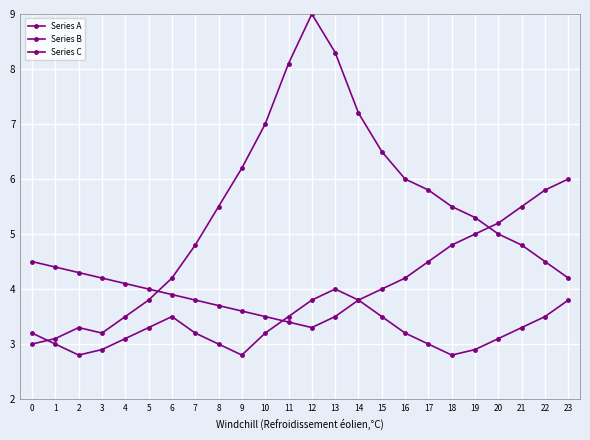

What is the spread (max minus min) of values at 0?

1.5